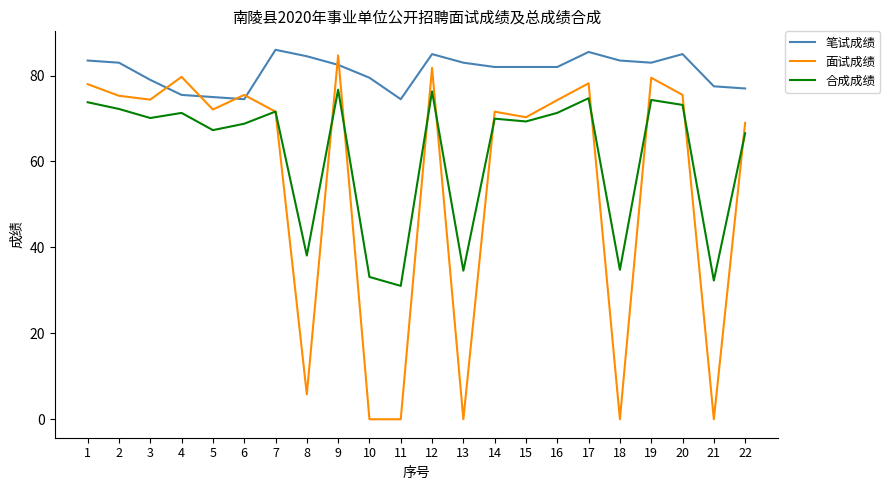

How many lines are shown in the chart?

3